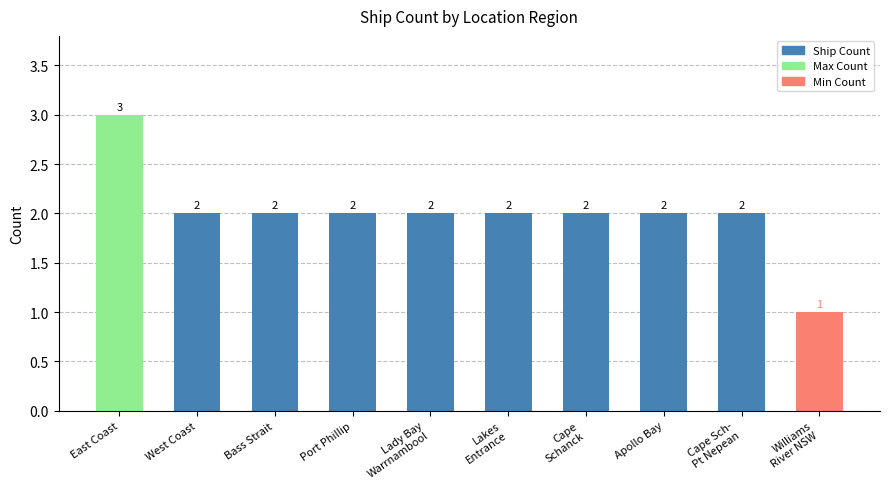

How many bars are there in total?

10